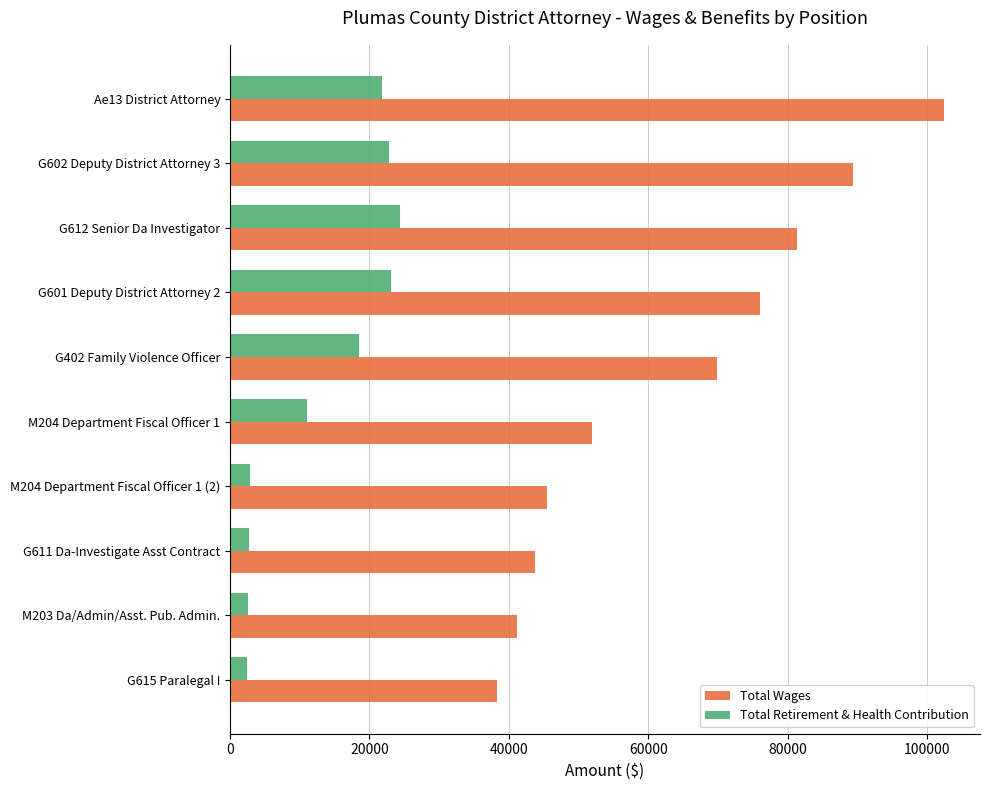

Count the number of categories in the chart.

10